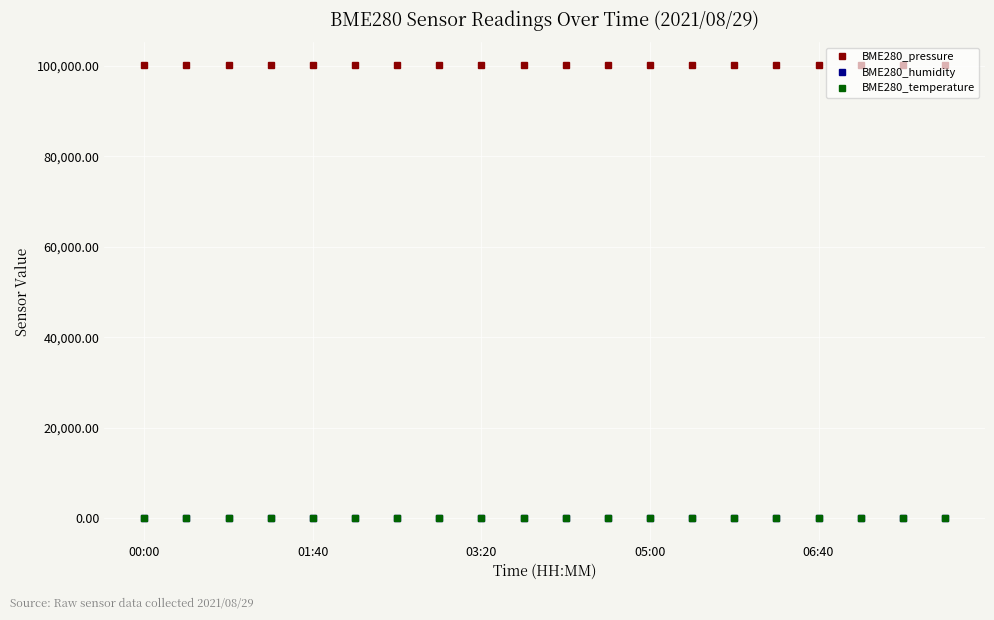

What is the value of the BME280_pressure point at the 15th from the left?

100130.0